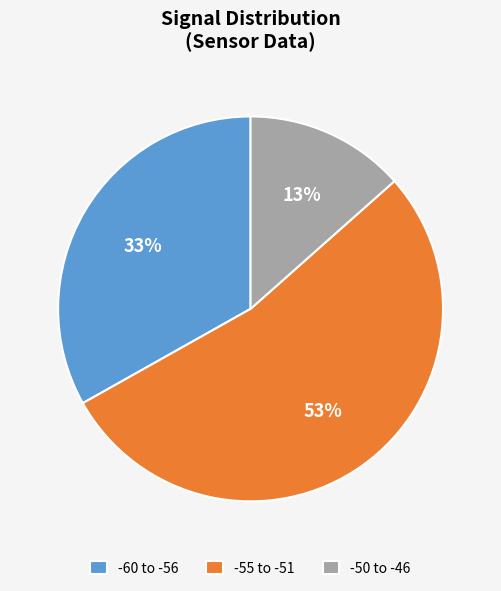

Count the number of slices in the pie.

3